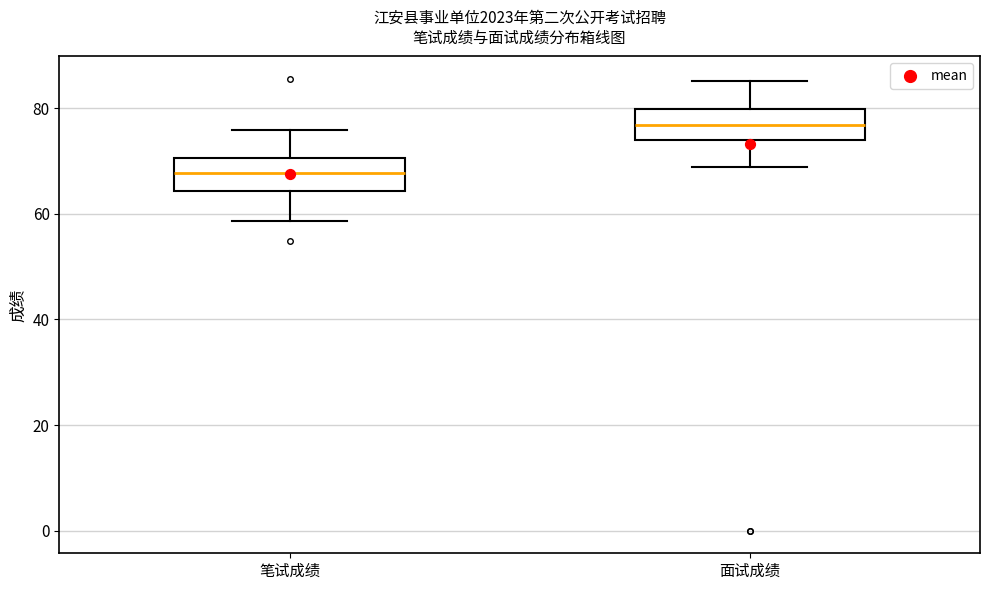

Reading left to right, transcribe this box plot: for each box, give where its median line is, the range the box spans, and where its two whiskers end, as read against the y-axis. The values are not printed on the chart, so give them approximately, as read against the axis.

笔试成绩: median 68, box 64 to 70, whiskers 58 to 76
面试成绩: median 76, box 74 to 80, whiskers 68 to 86